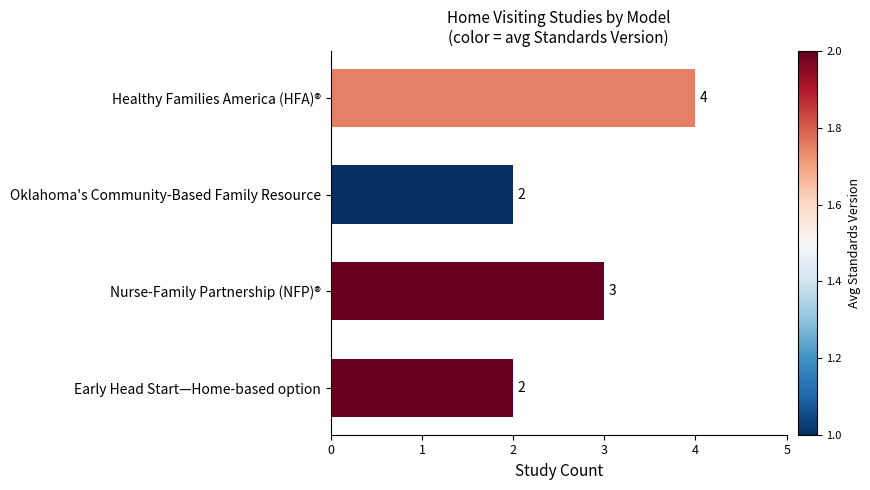

Approximately how many times larger is the value at Early Head Start—Home-based option compared to Nurse-Family Partnership (NFP)®?

0.7